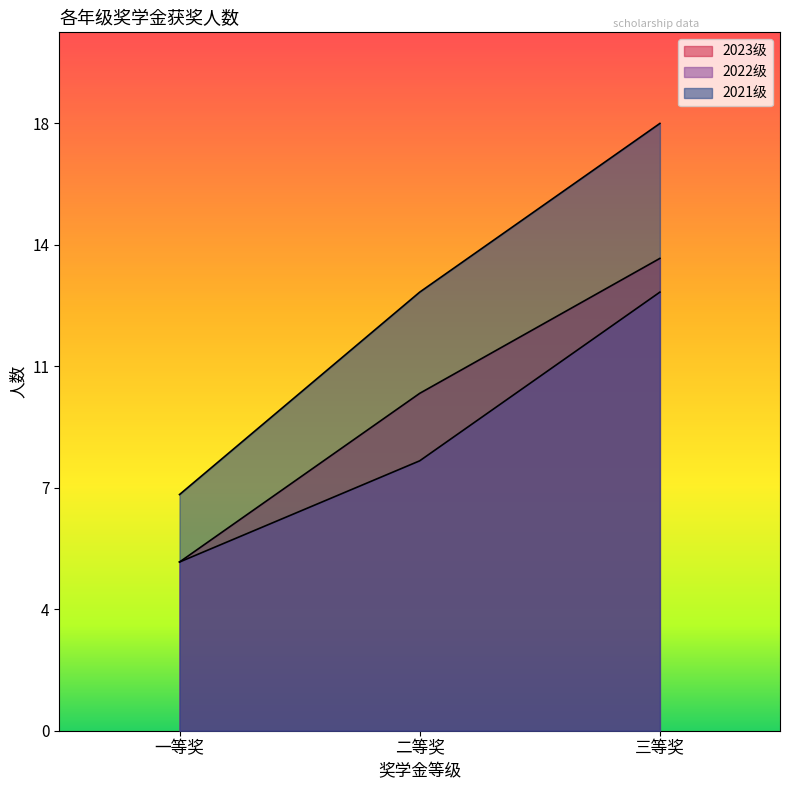

List the labels in order of 2022级 value, largest first.

三等奖, 二等奖, 一等奖